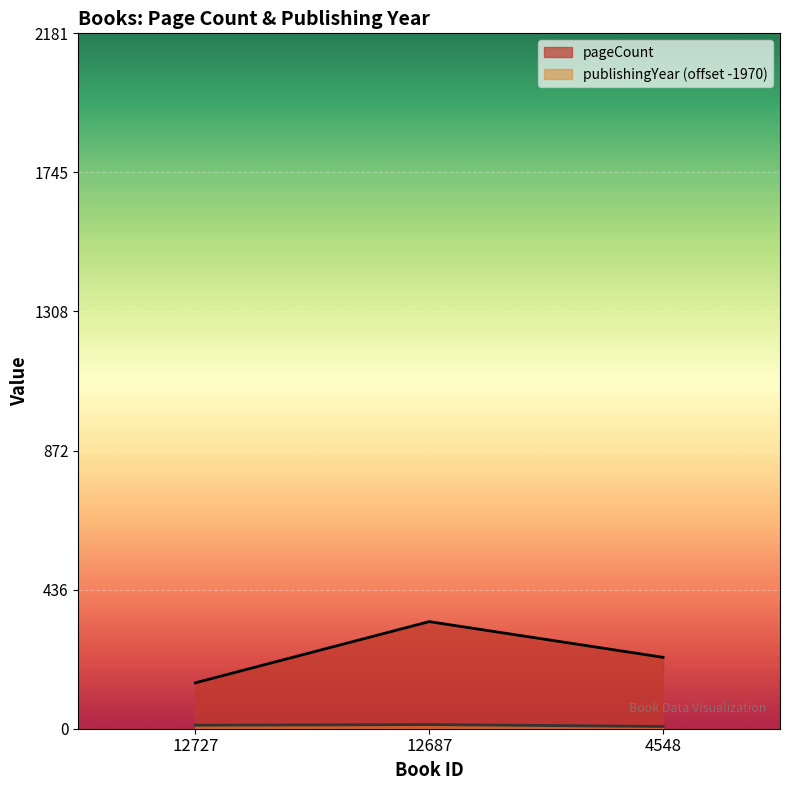

What is the maximum value for publishingYear?

13